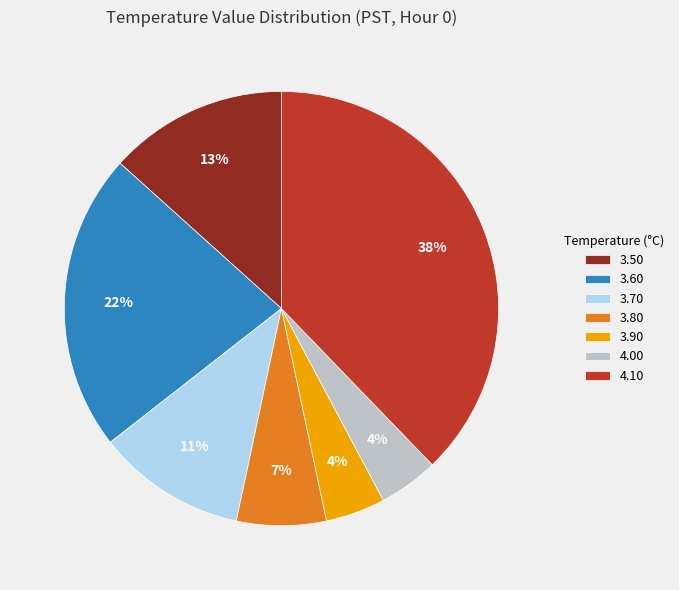

Which slice is the largest?

4.10